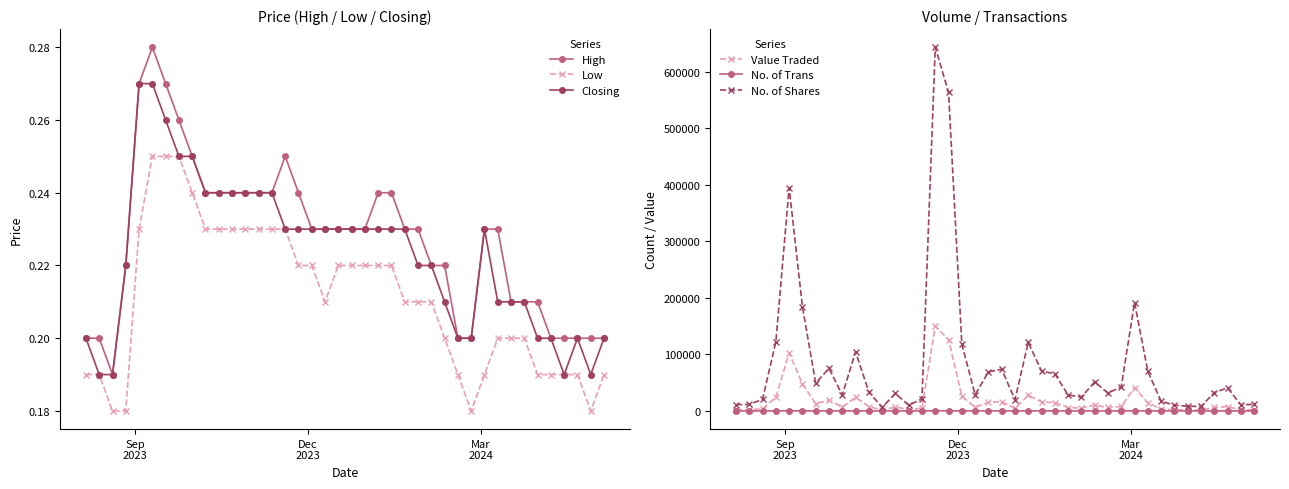

True or false: High and Low intersect in this chart.

False